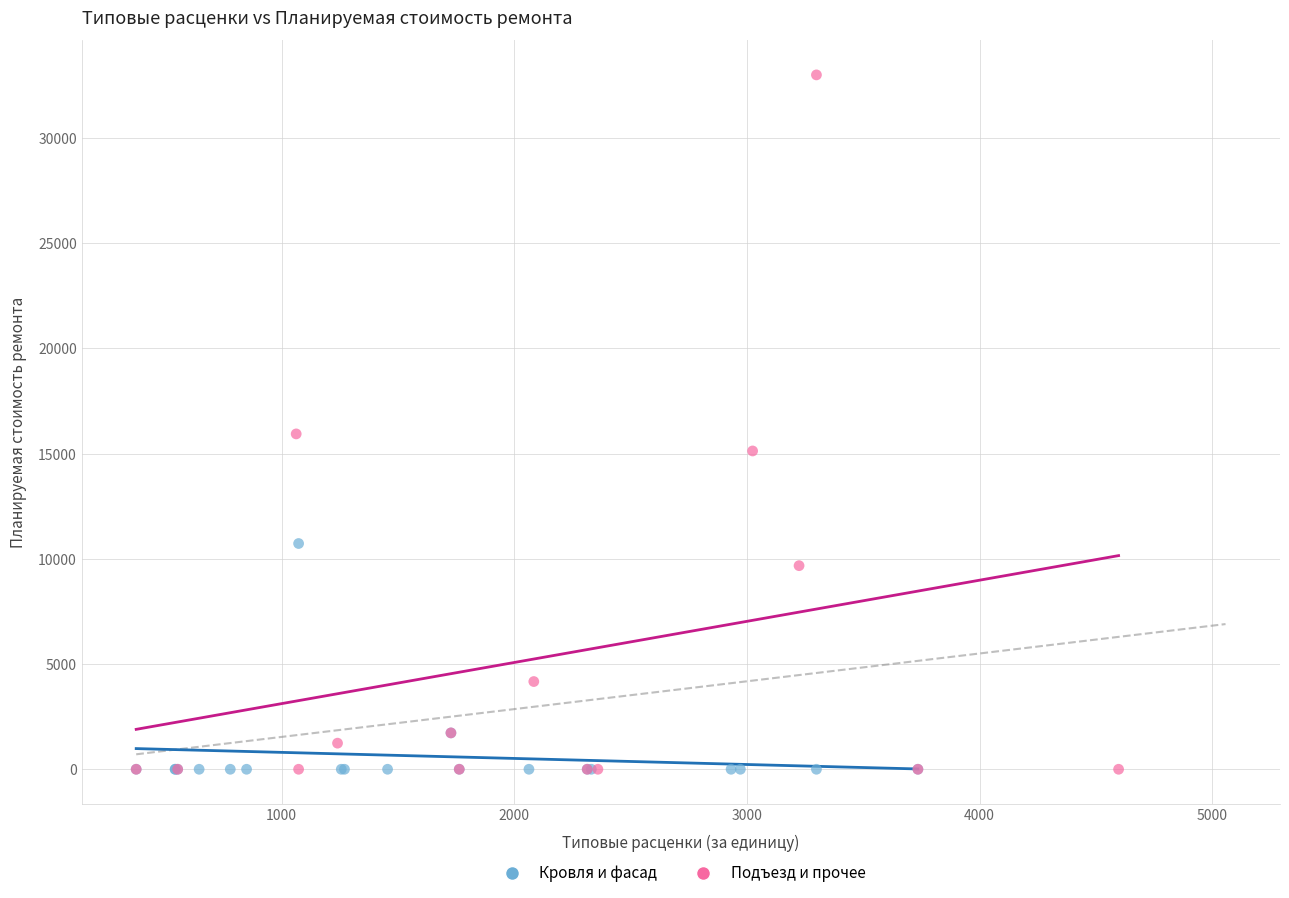

Which series reaches the maximum Y coordinate?

Подъезд и прочее